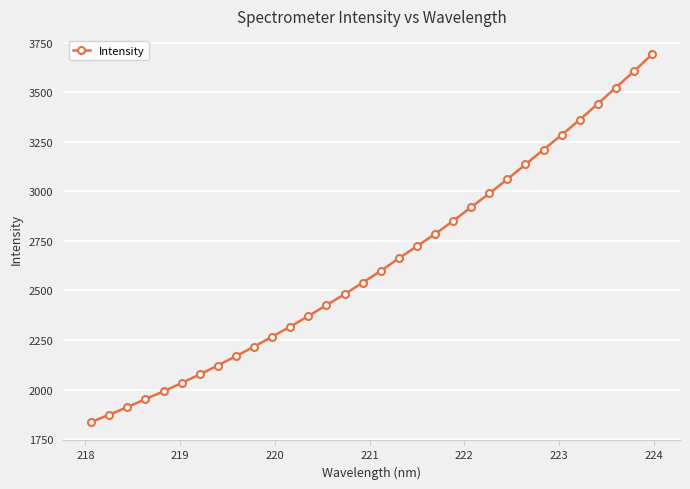

What is the value of the 12th point from the left?

2317.3